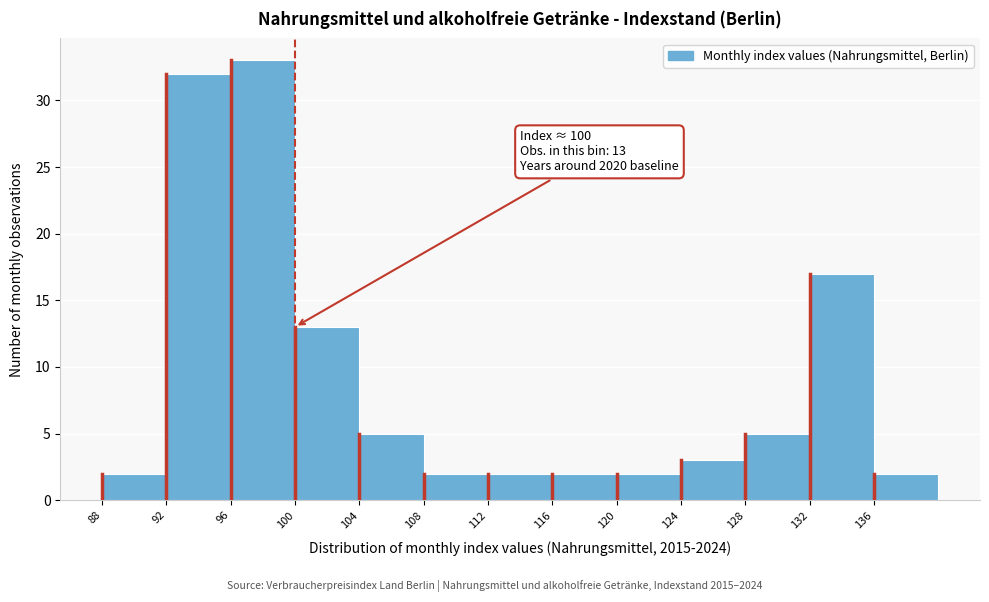

Which range on the x-axis has the tallest bar?

96 to 100